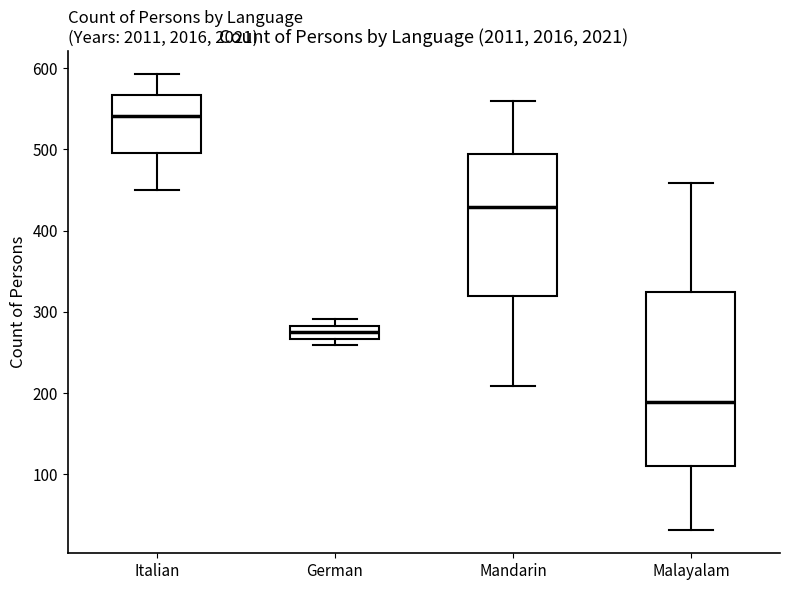

Where does the median line of the box for Mandarin sit on the y-axis? The values are not printed on the chart, so give them approximately, as read against the axis.

430